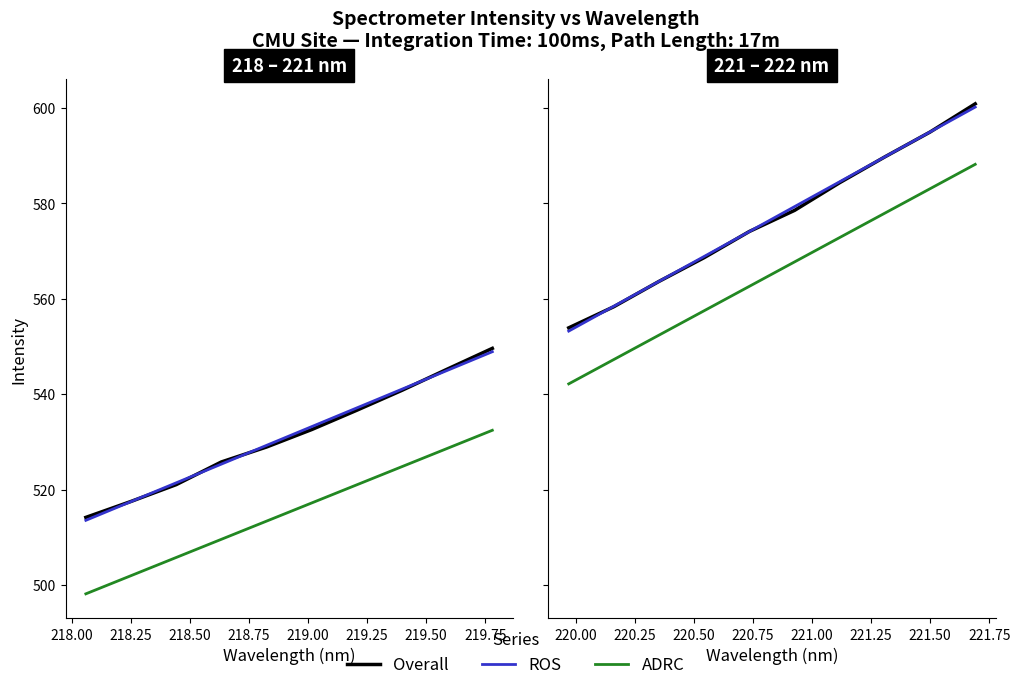

The Trend (ADRC) series shows 250.4 at 219.25. True or false?

False